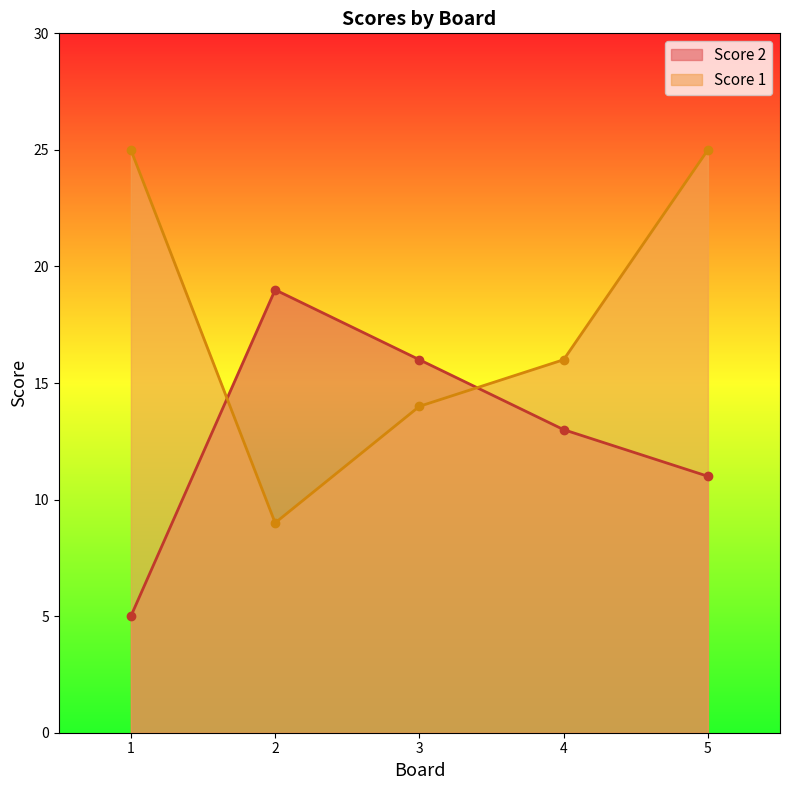

What is the sum of all Score 2 values?

64